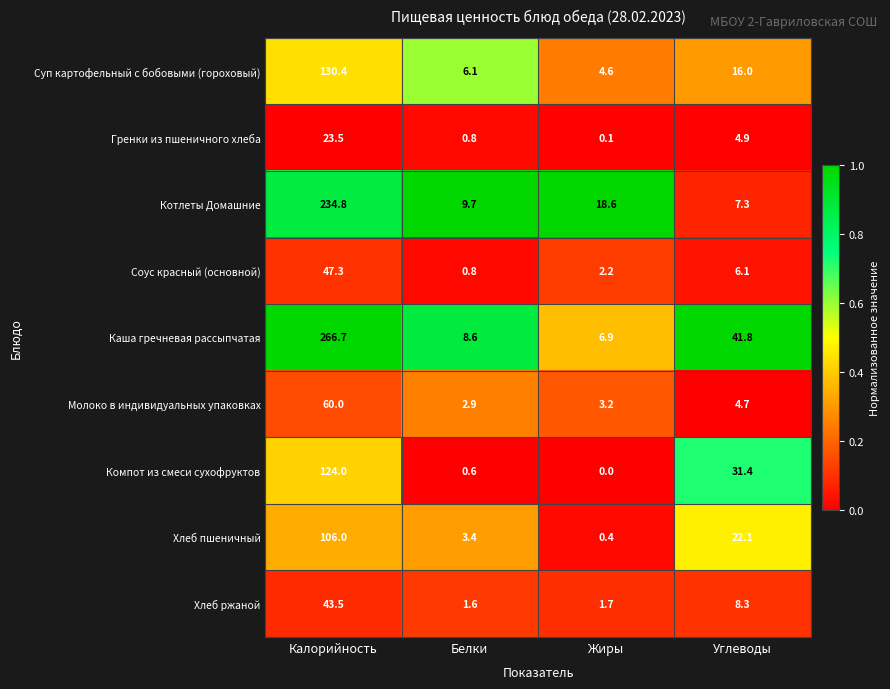

What is the difference between the second highest and minimum values in the Хлеб пшеничный series?

21.7